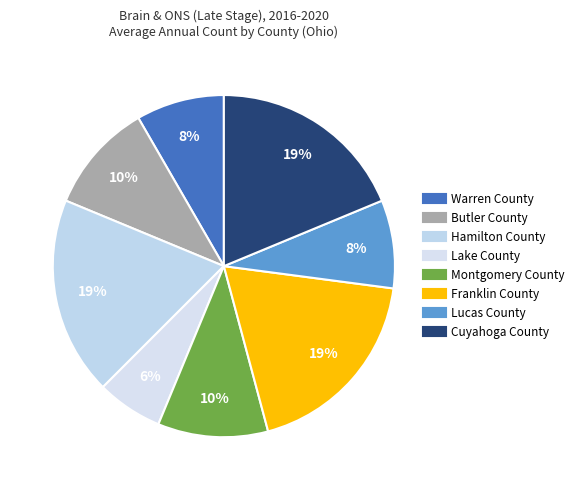

How many segments does this pie chart have?

8